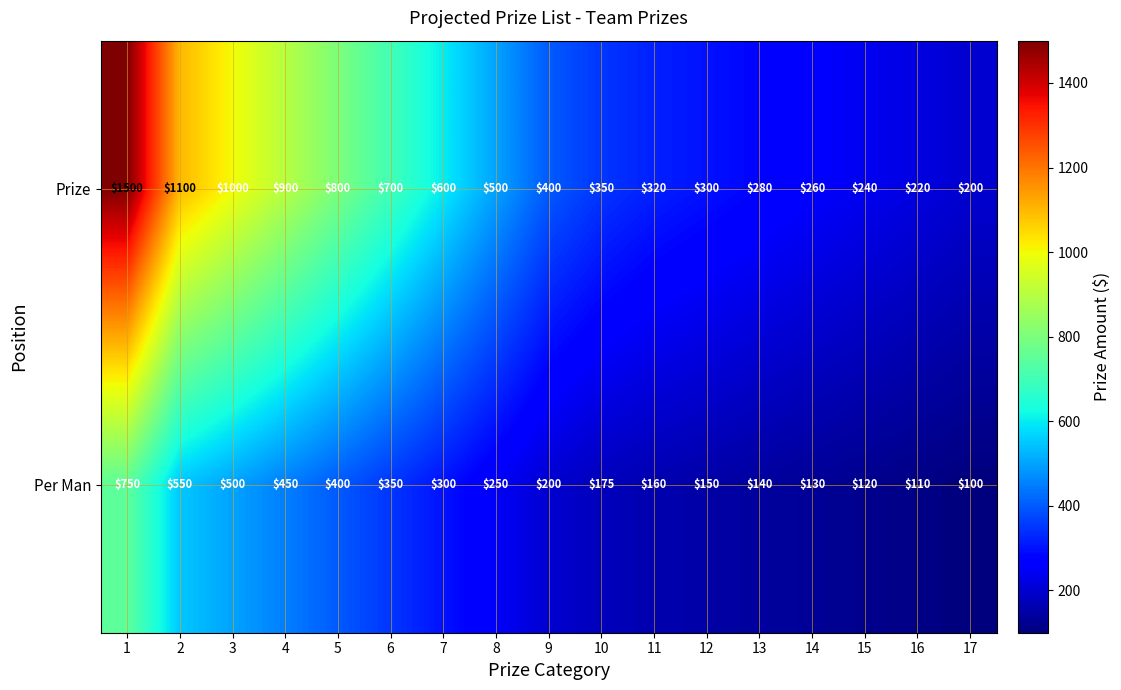

How many values in the Prize series are below 400?

8